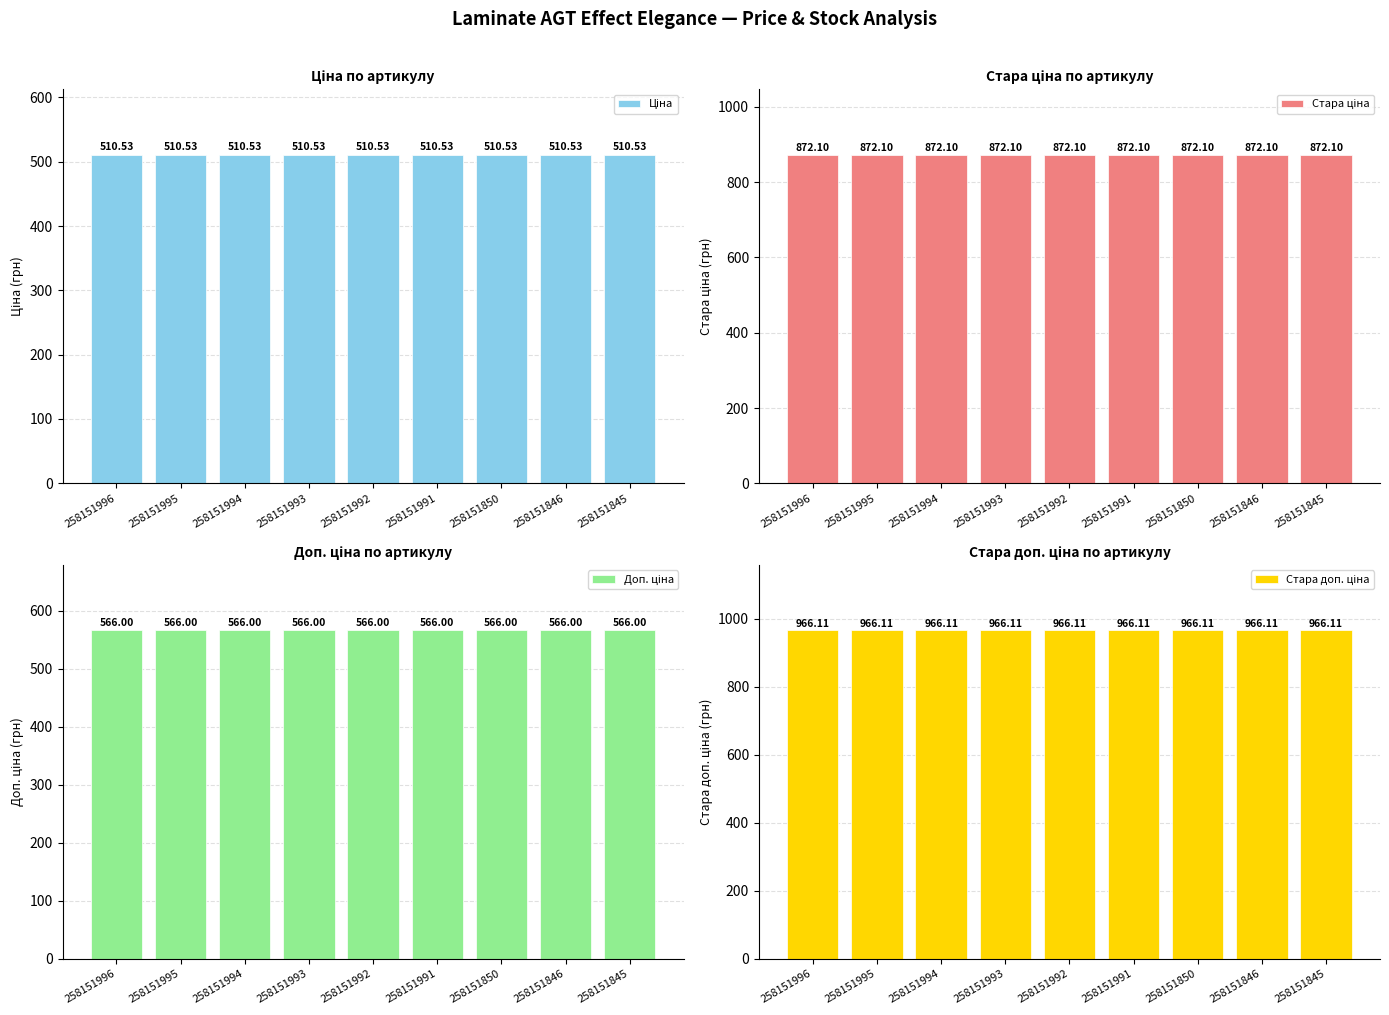

Is it true that Доп. ціна equals 566.0 at 258151996?

True